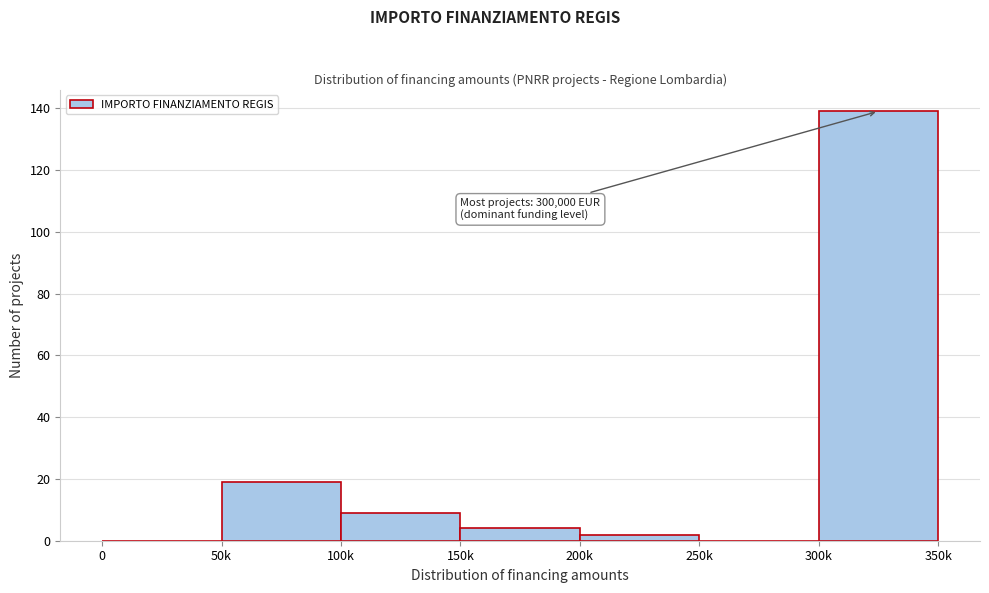

Reading left to right, what are all the values shown in this chart?

0=0	50k=19	100k=9	150k=4	200k=2	250k=0	300k=139